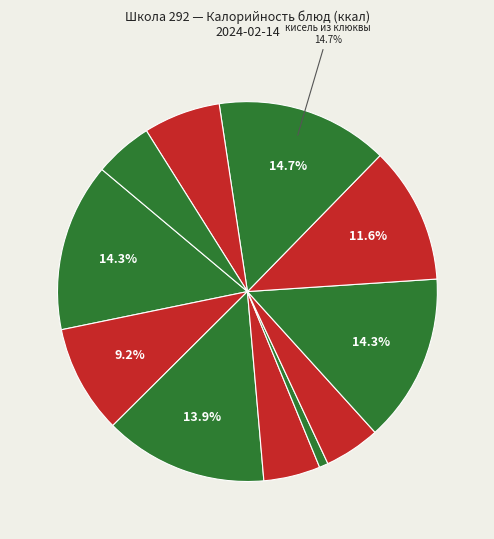

Which slice is the largest?

кисель из клюквы